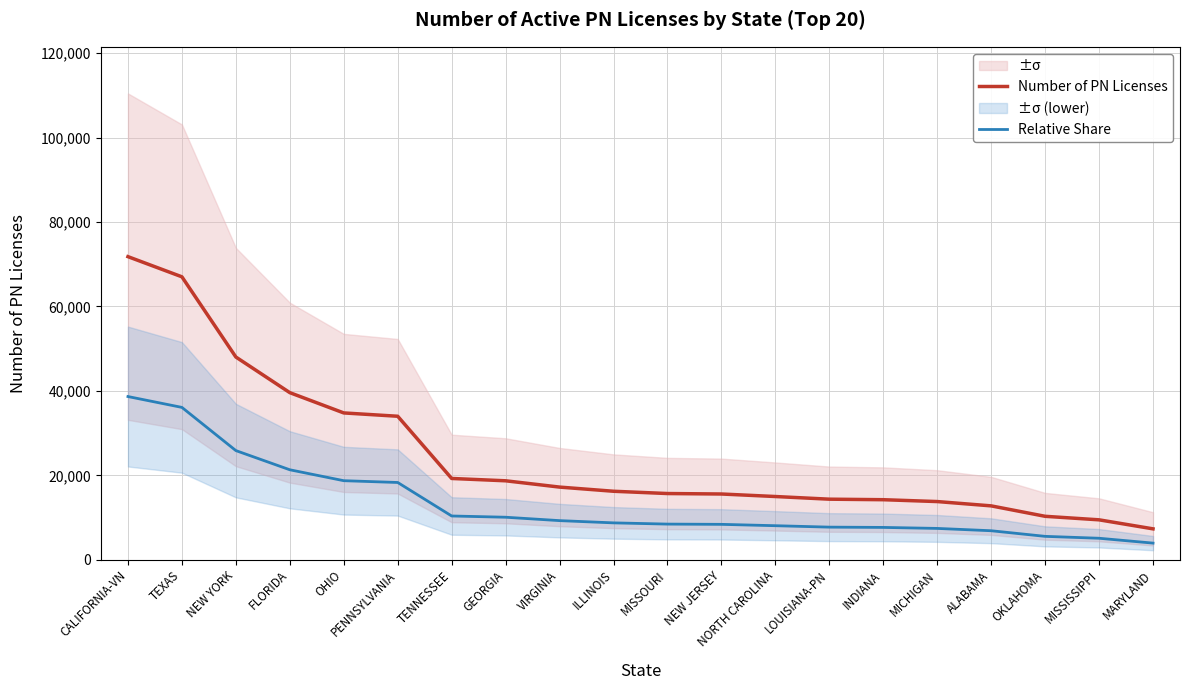

What is the difference between the highest and lowest values at VIRGINIA?

7943.7